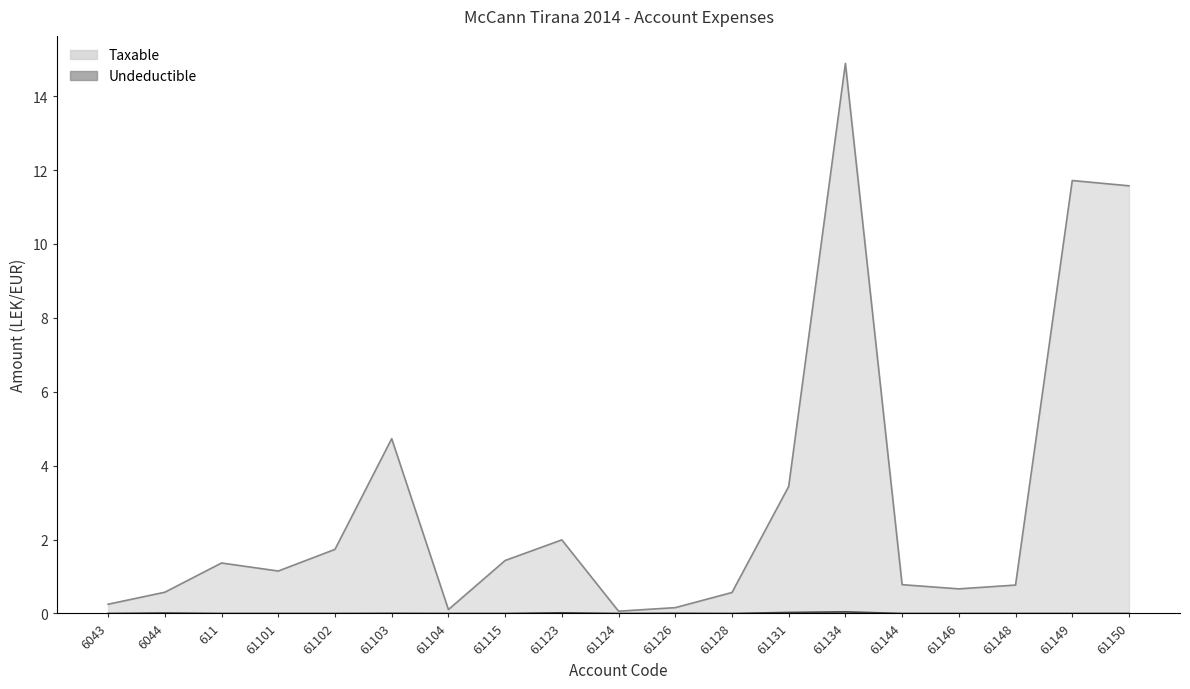

Between 61148 and 61101, which is larger?

61101